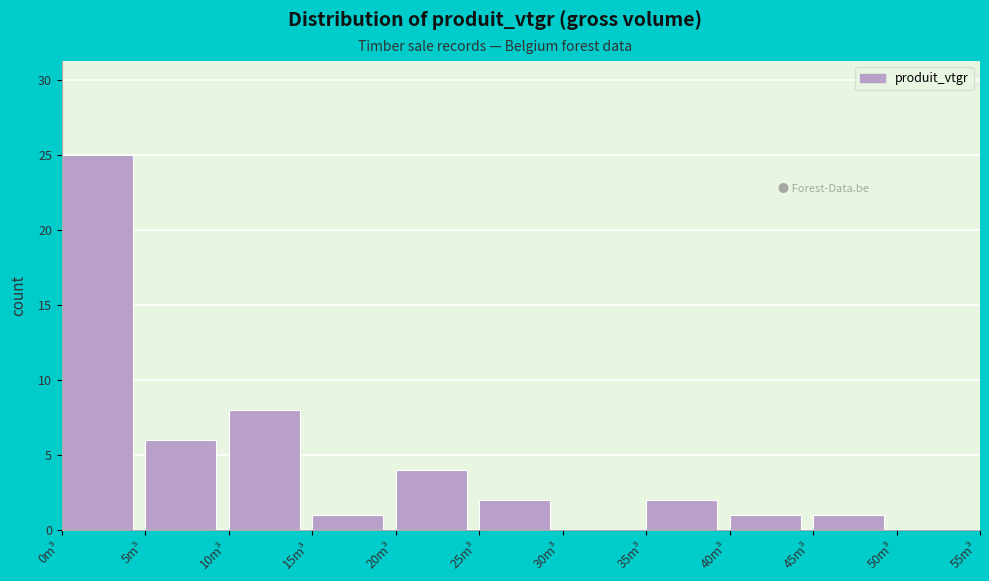

Reading left to right, transcribe this chart: for each bar, give the range it covers on the x-axis and its height. The values are not printed on the chart, so give them approximately, as read against the axis.

0 to 5: 25
5 to 10: 6
10 to 15: 8
15 to 20: 1
20 to 25: 4
25 to 30: 2
30 to 35: 0
35 to 40: 2
40 to 45: 1
45 to 50: 1
50 to 55: 0